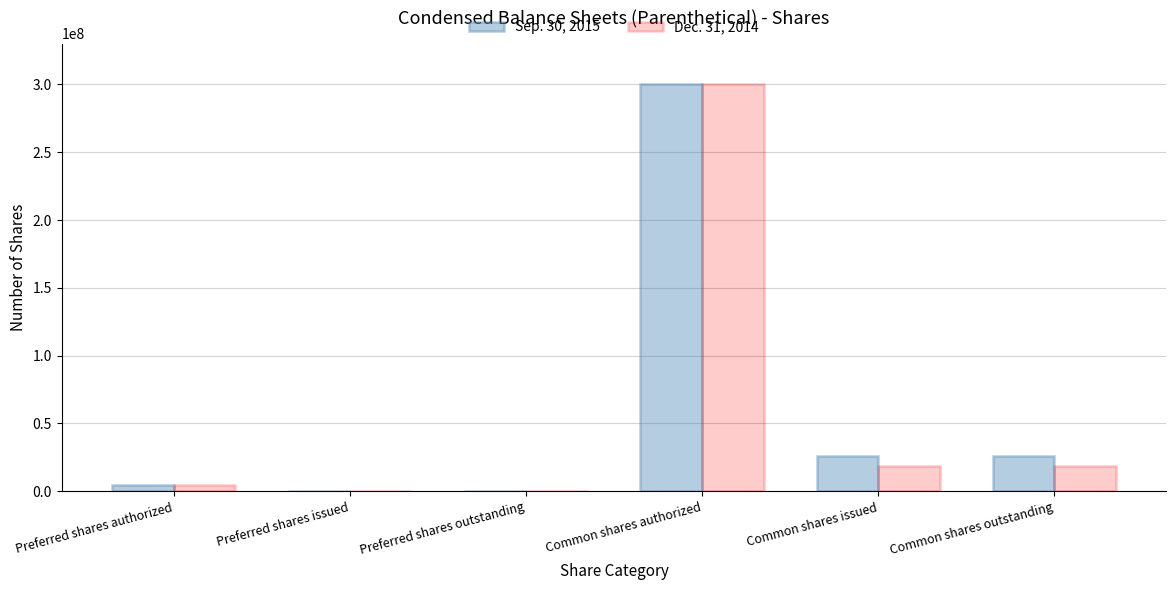

The value of Sep. 30, 2015 at Common shares authorized is 300000000. True or false?

True